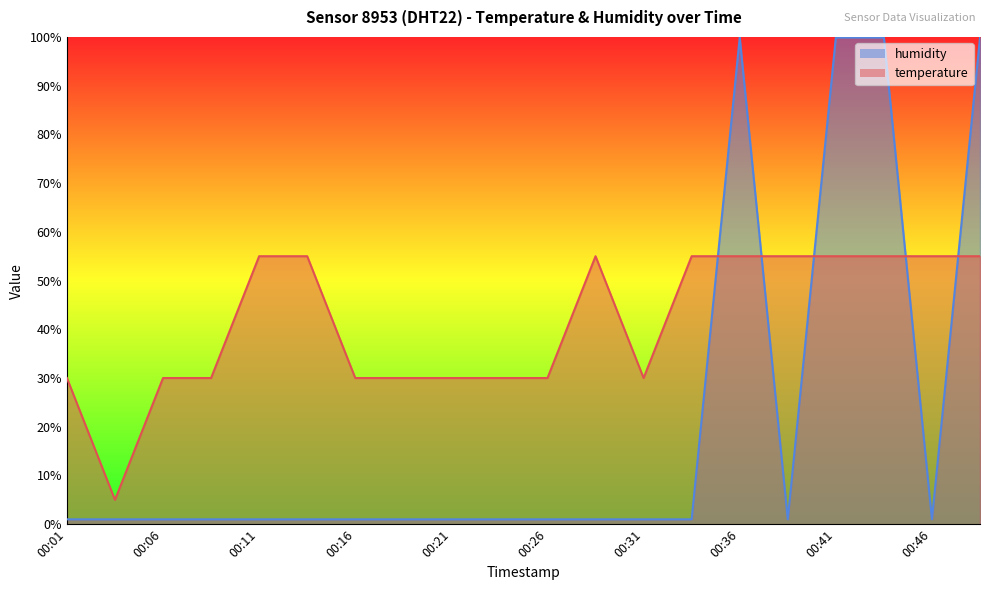

Rank the series by their maximum value, from lowest to highest.

temperature, humidity